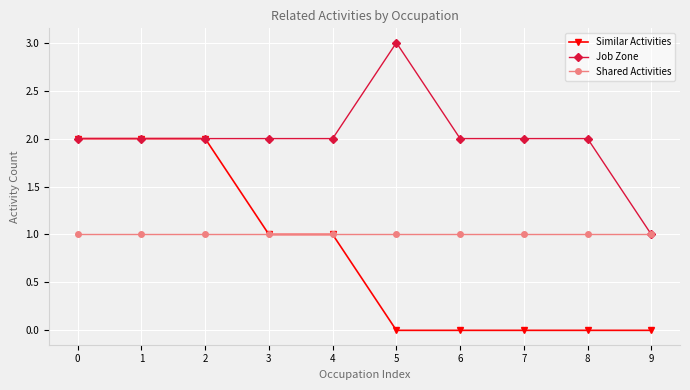

What is the maximum value shown in the chart?

3